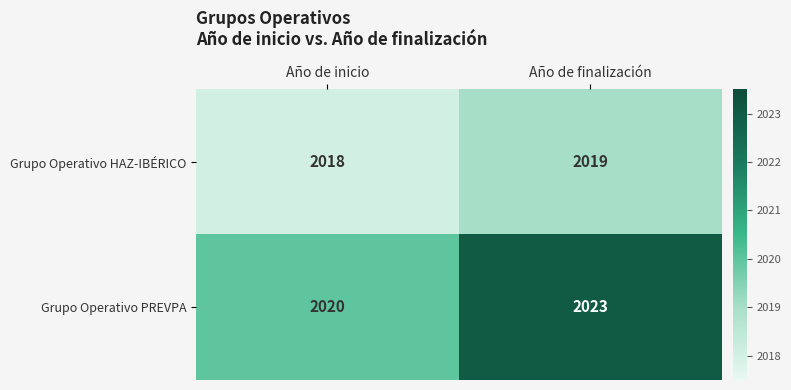

What is the sum of all Grupo Operativo HAZ-IBÉRICO values?

4037